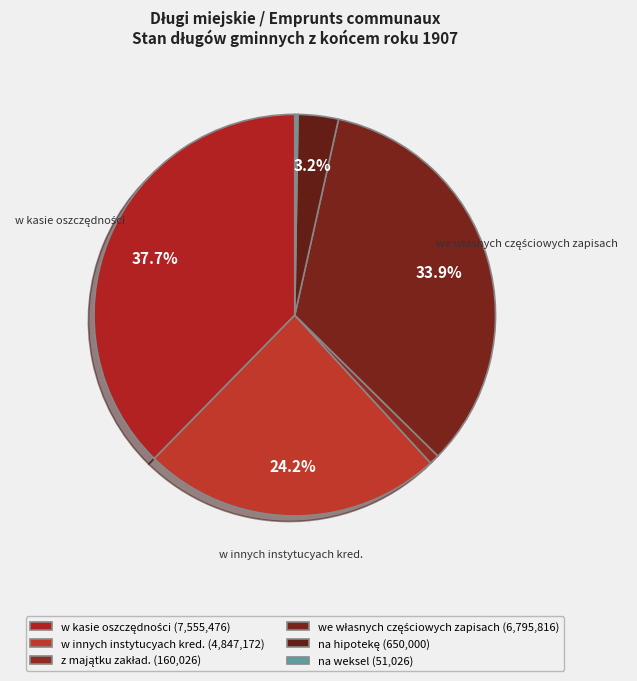

How many segments does this pie chart have?

6